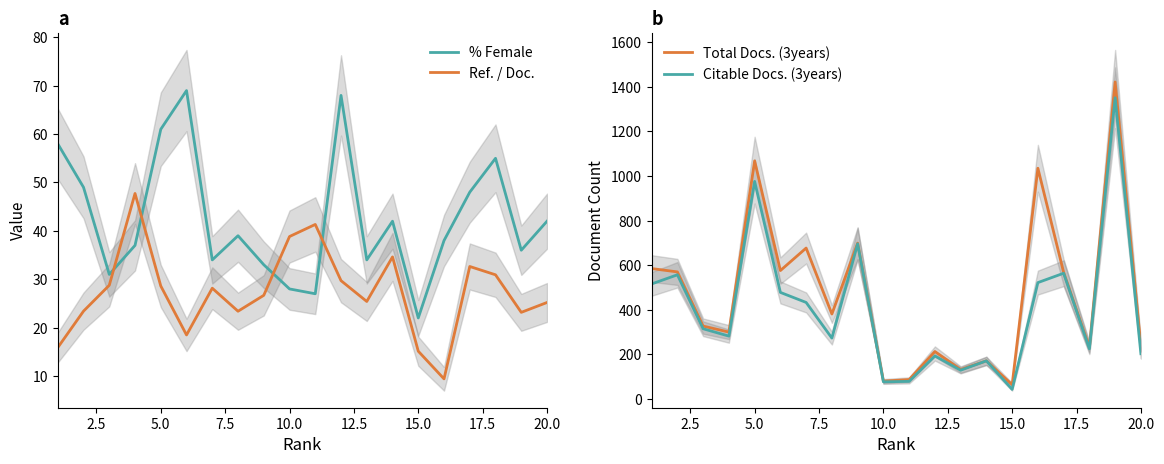

How many data points does each series have?

20